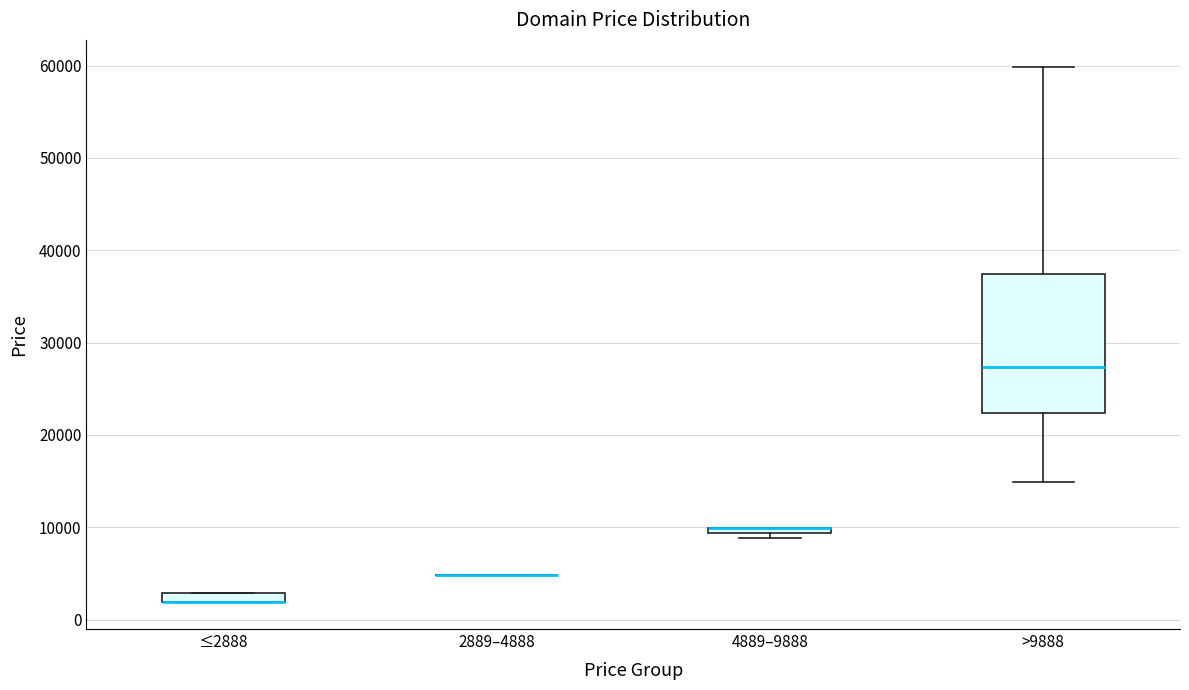

Comparing the boxes themselves (not the whiskers), which one is the tallest?

>9888